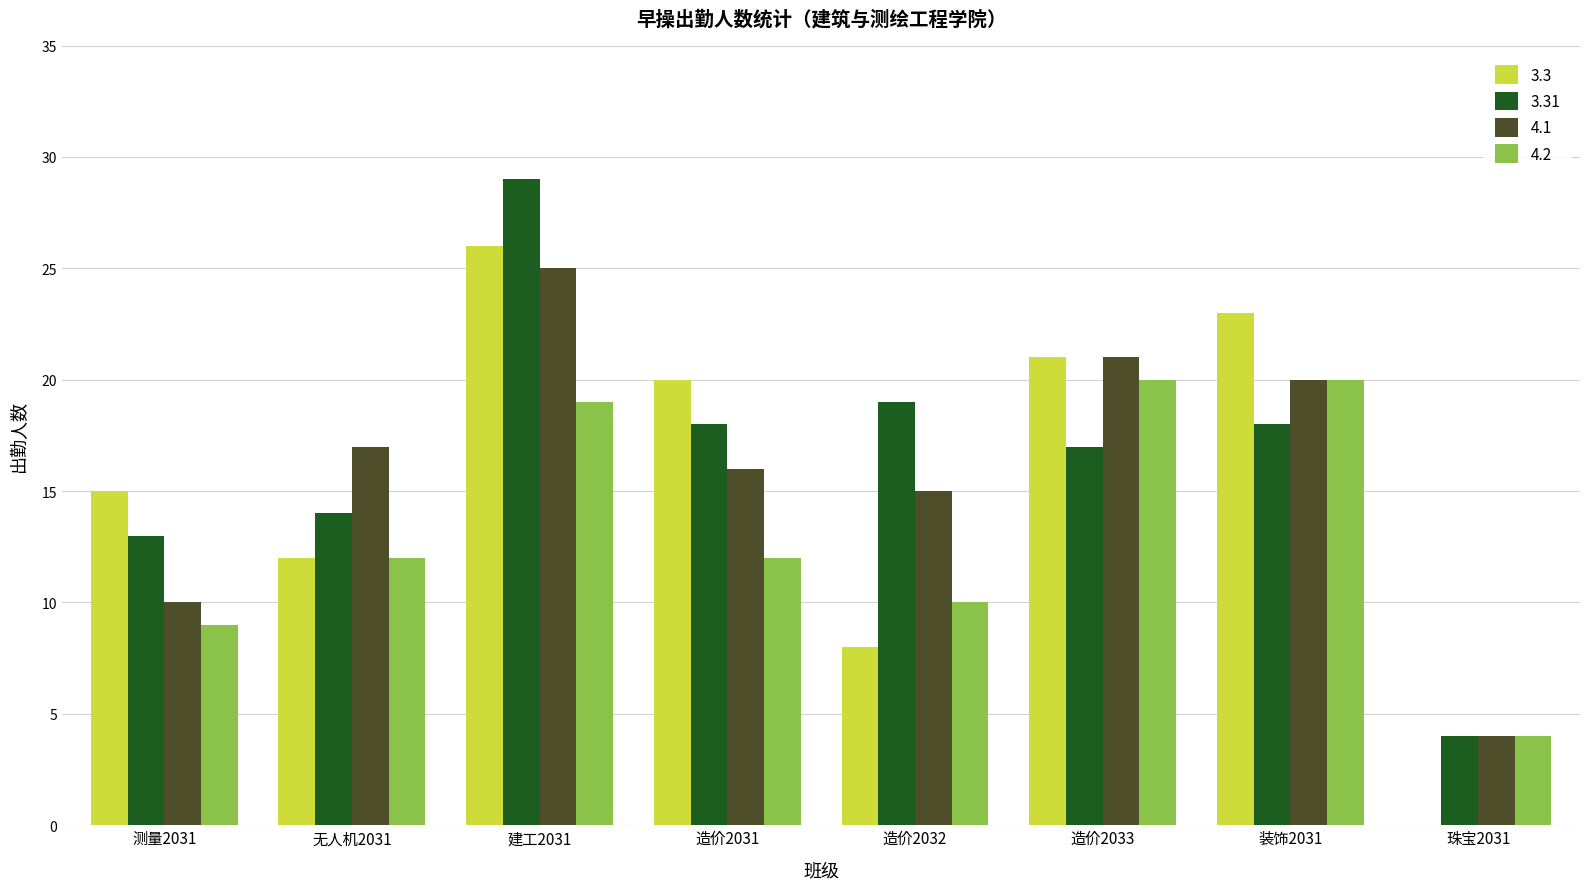

Reading left to right, transcribe all the data shown in this chart.

3.3: 测量2031=15	无人机2031=12	建工2031=26	造价2031=20	造价2032=8	造价2033=21	装饰2031=23	珠宝2031=0
3.31: 测量2031=13	无人机2031=14	建工2031=29	造价2031=18	造价2032=19	造价2033=17	装饰2031=18	珠宝2031=4
4.1: 测量2031=10	无人机2031=17	建工2031=25	造价2031=16	造价2032=15	造价2033=21	装饰2031=20	珠宝2031=4
4.2: 测量2031=9	无人机2031=12	建工2031=19	造价2031=12	造价2032=10	造价2033=20	装饰2031=20	珠宝2031=4